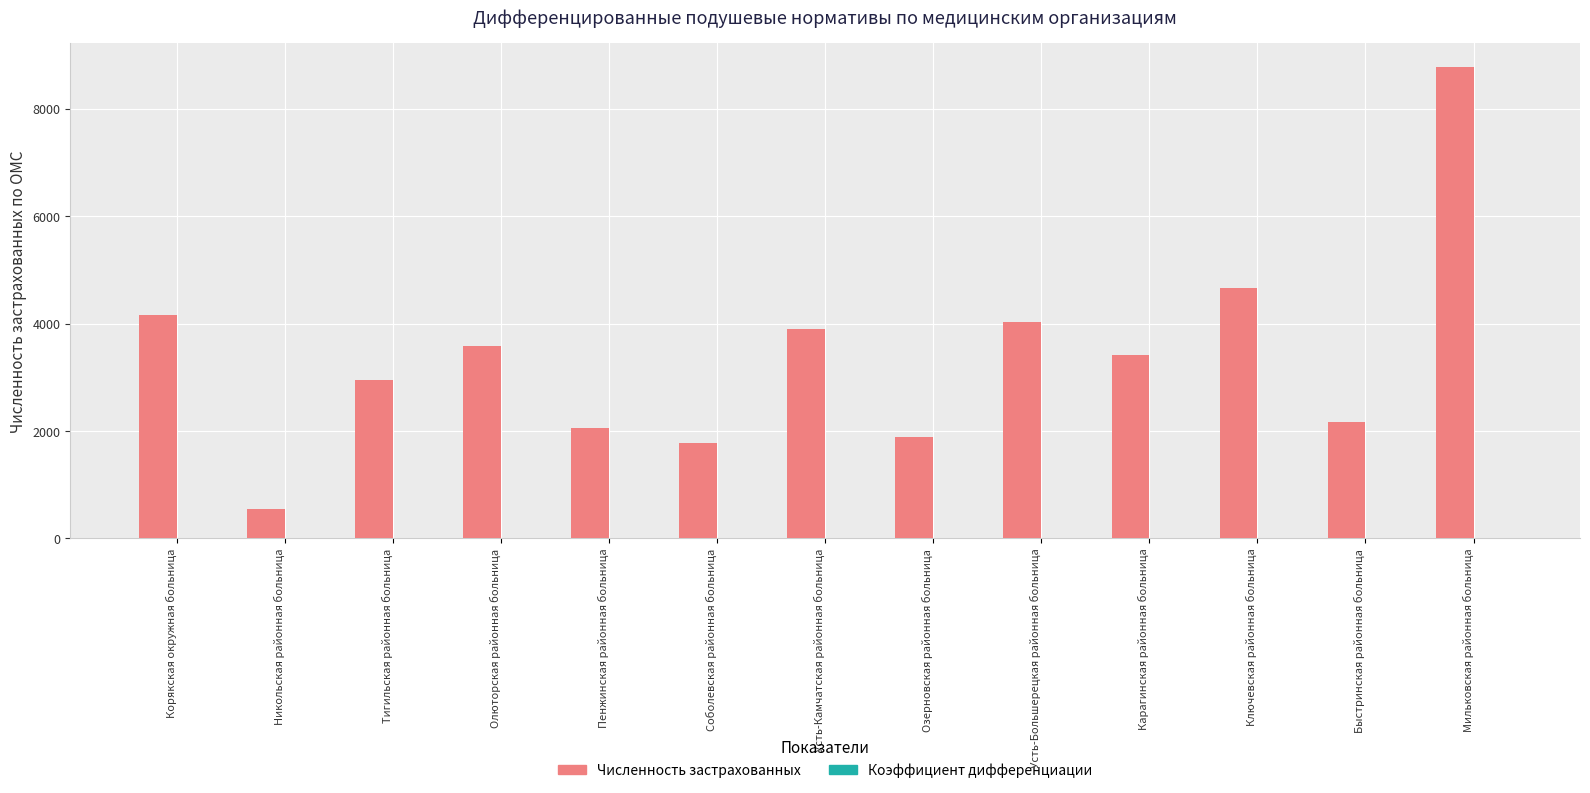

What is the total value across all series at Озерновская районная больница?

1888.3